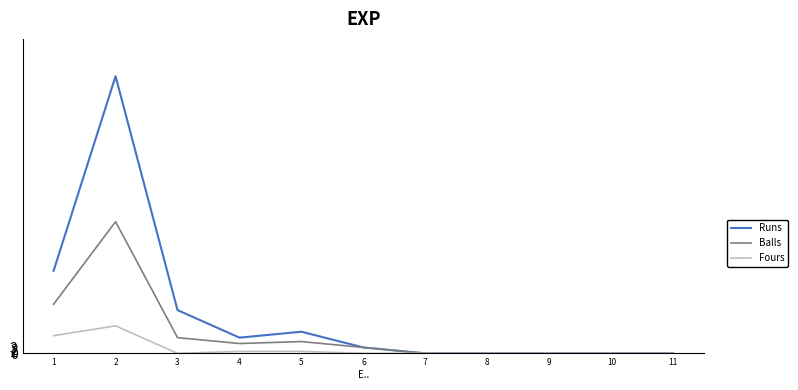

Rank the series by their average value, from highest to lowest.

Runs, Balls, Fours